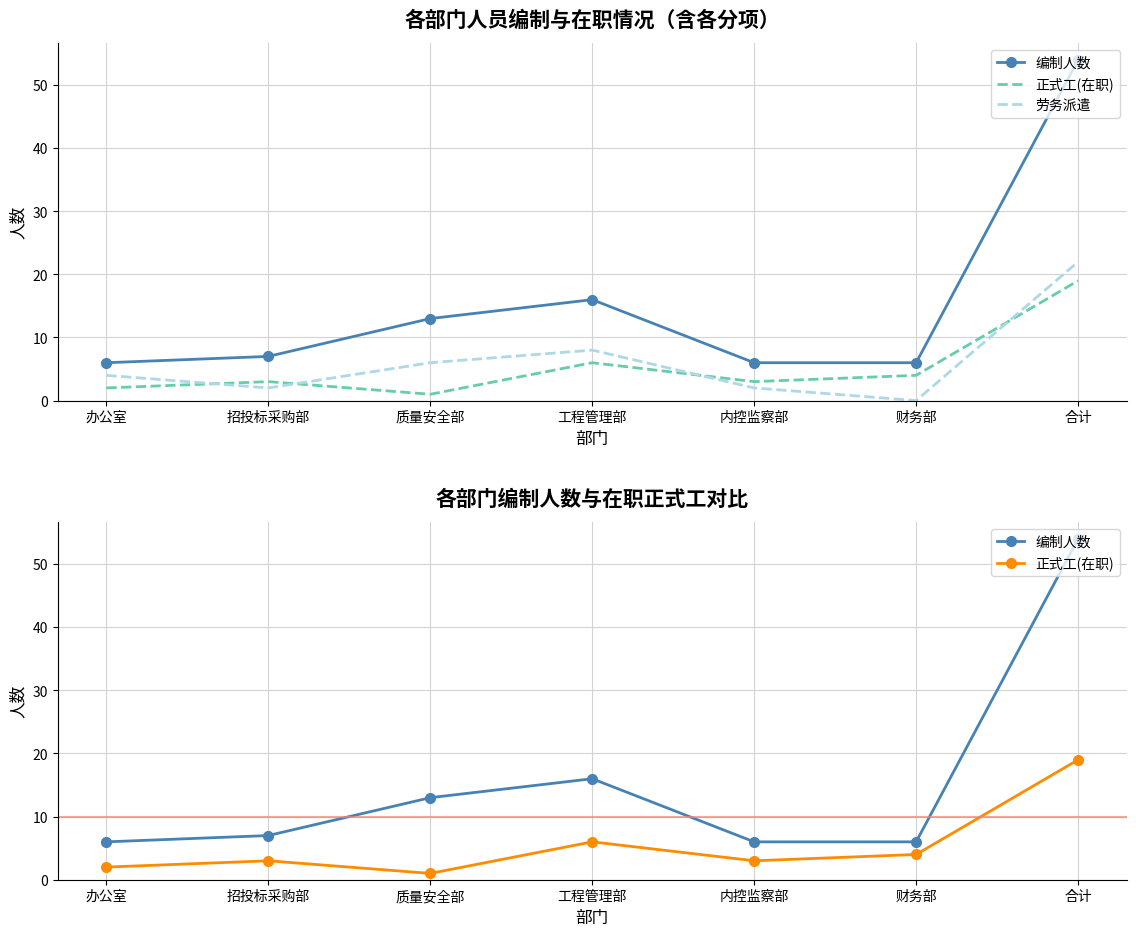

List the series in order of their peak value, lowest first.

正式工(在职), 劳务派遣, 编制人数